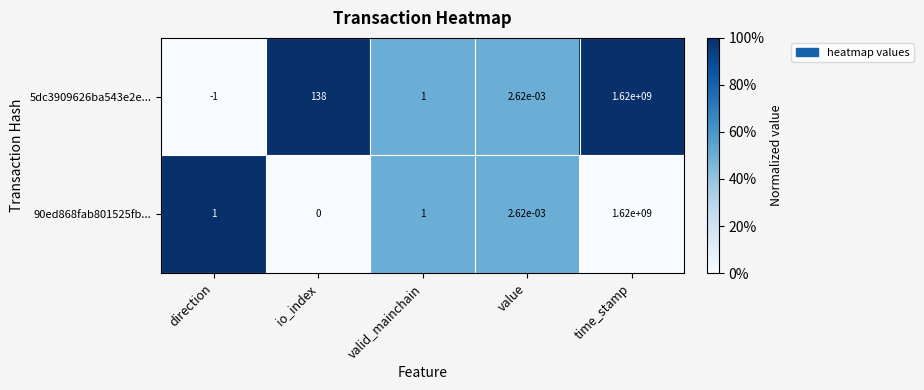

At which category does the chart reach its peak across all series?

time_stamp